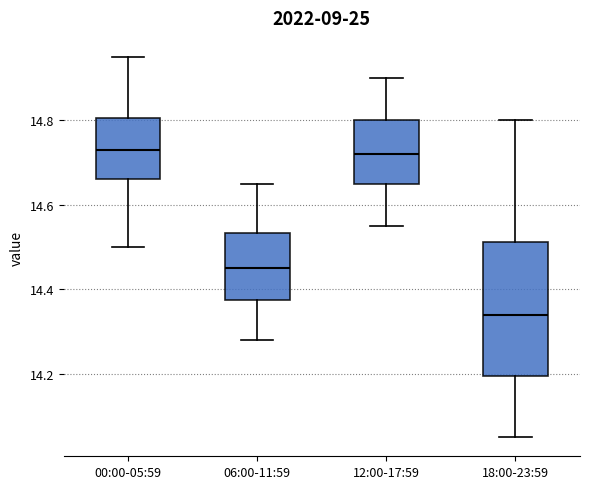

Reading left to right, transcribe this box plot: for each box, give where its median line is, the range the box spans, and where its two whiskers end, as read against the y-axis. The values are not printed on the chart, so give them approximately, as read against the axis.

00:00-05:59: median 14.74, box 14.66 to 14.80, whiskers 14.50 to 14.96
06:00-11:59: median 14.46, box 14.38 to 14.54, whiskers 14.28 to 14.66
12:00-17:59: median 14.72, box 14.66 to 14.80, whiskers 14.56 to 14.90
18:00-23:59: median 14.34, box 14.20 to 14.52, whiskers 14.06 to 14.80